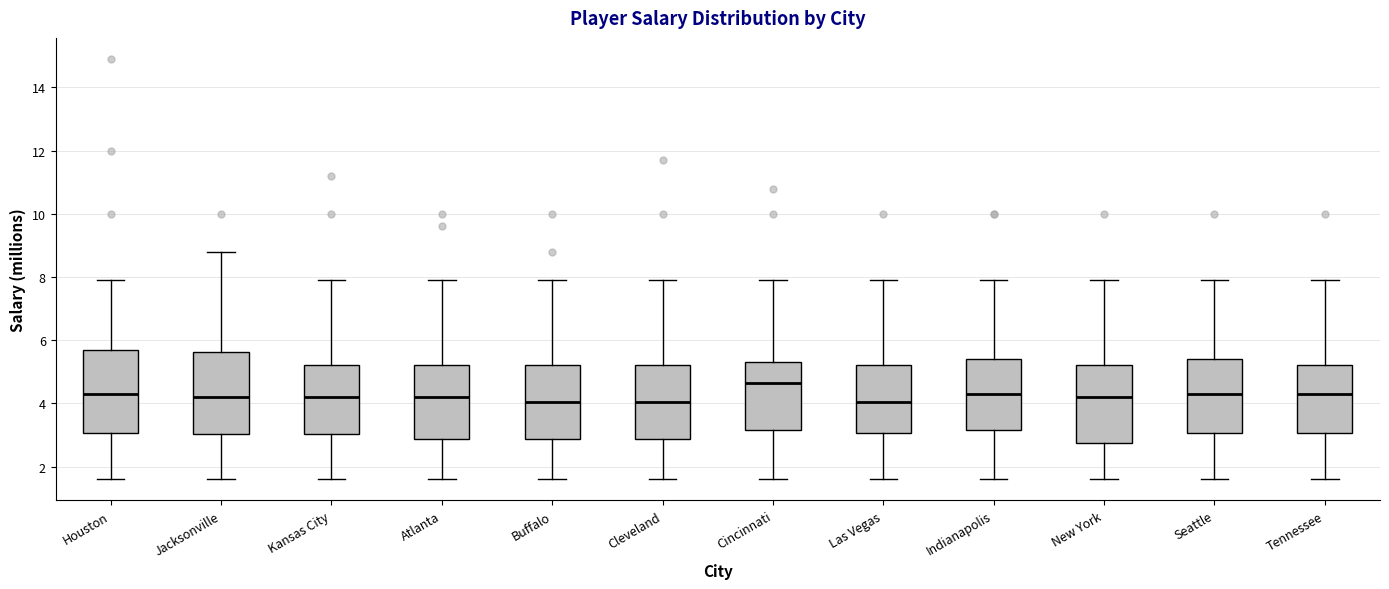

Where does the upper whisker of the box for Cleveland end on the y-axis? The values are not printed on the chart, so give them approximately, as read against the axis.

8.0